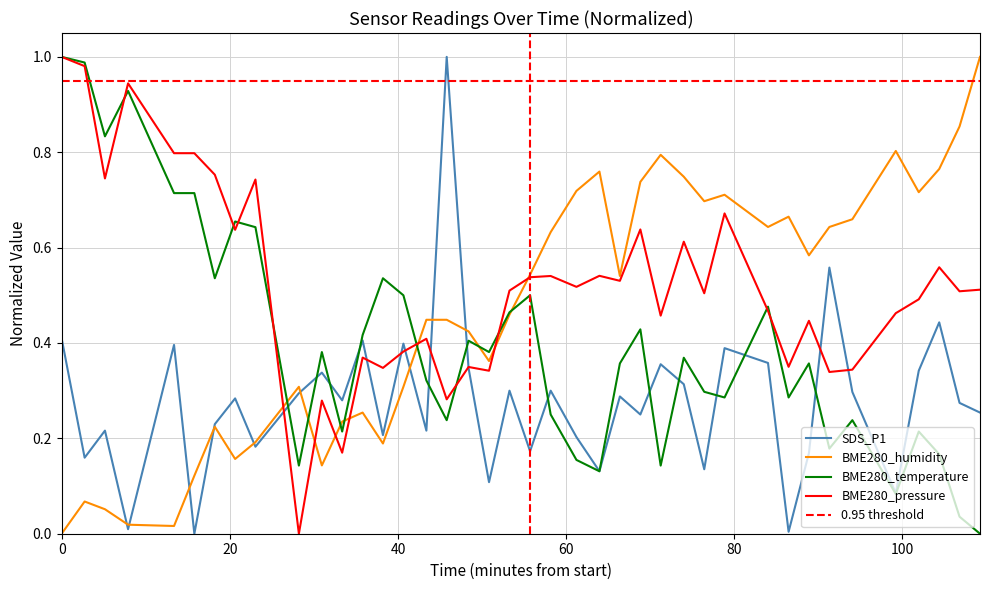

Which series ends up on top after the final intersection of BME280_temperature and BME280_humidity?

BME280_humidity